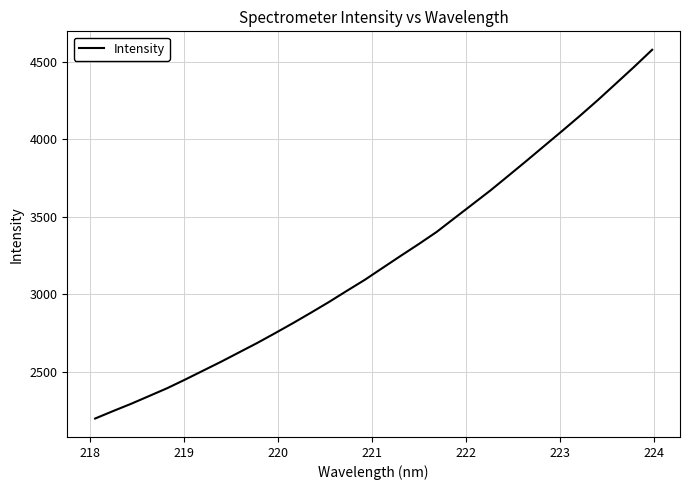

What is the greatest value displayed?

4578.0